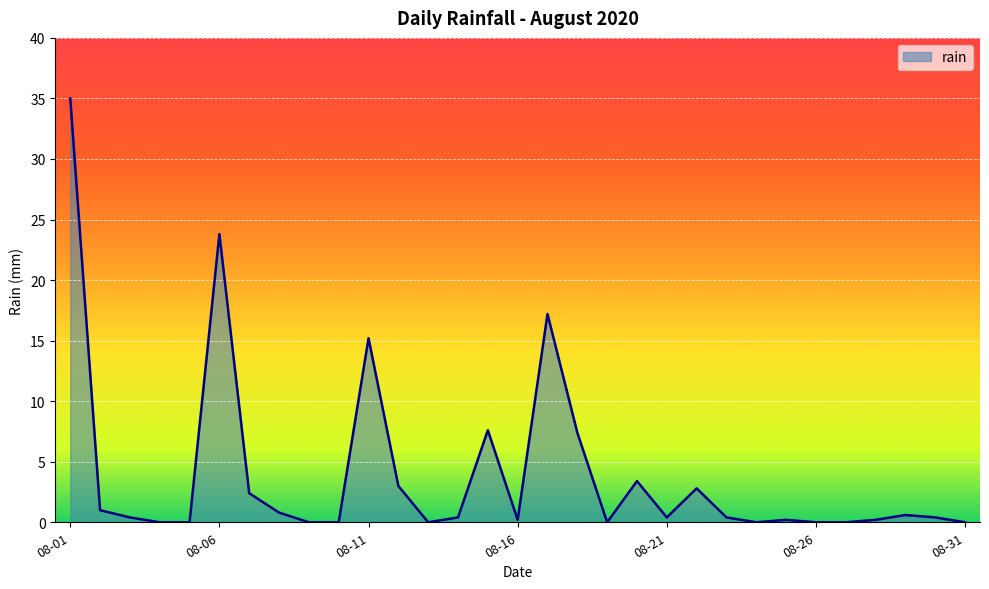

What is the difference between the maximum and minimum values?

35.0